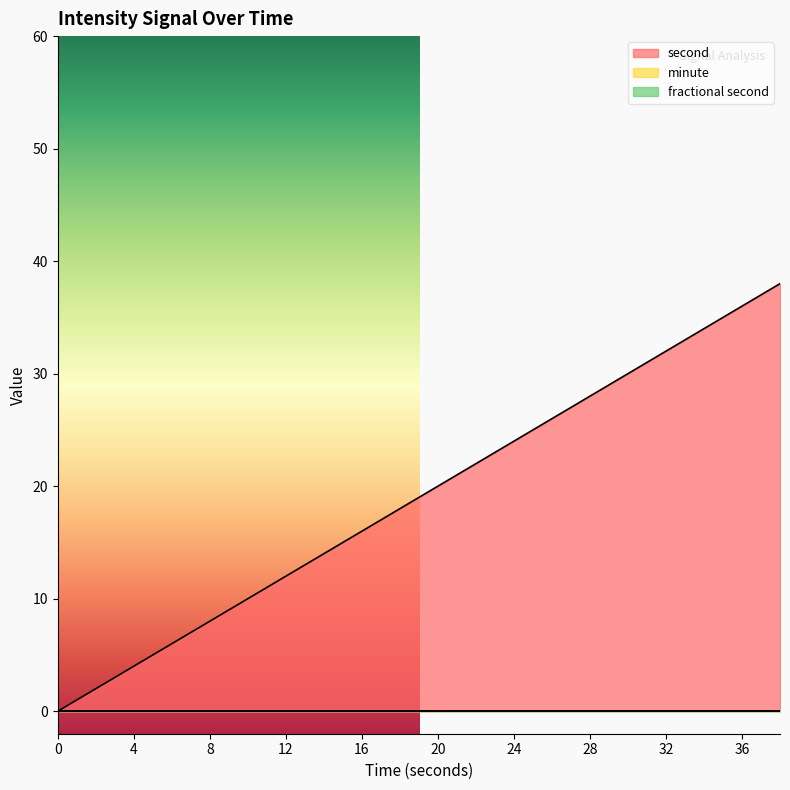

At which category is the sum across all series the highest?

38